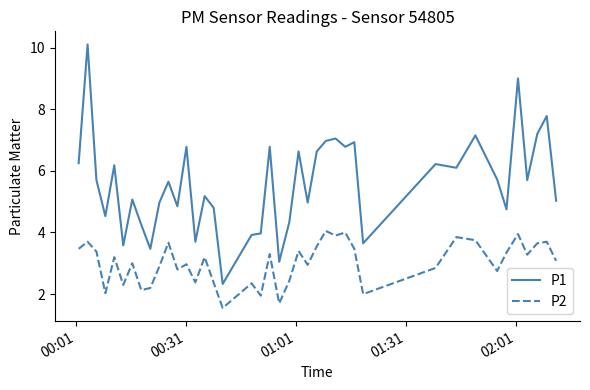

What is the difference between the maximum and minimum values in the P2 series?

2.5